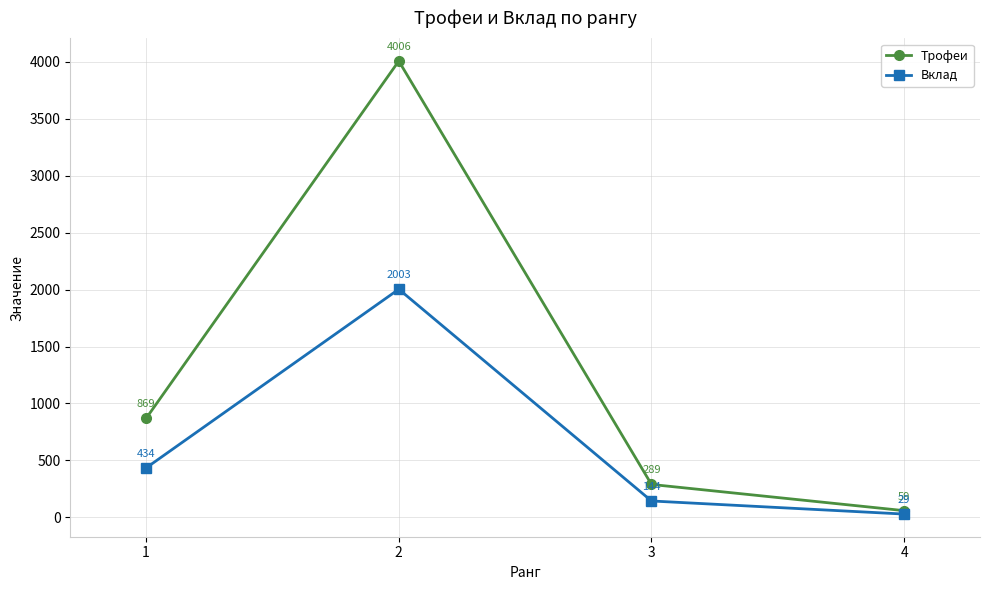

Between 1 and 3, which series saw the biggest shift?

Трофеи